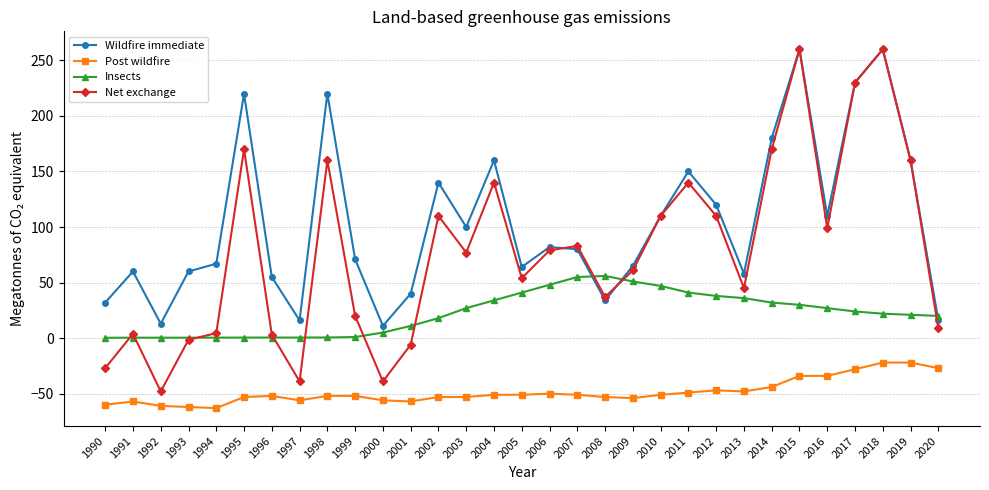

How many categories are shown in the chart?

31